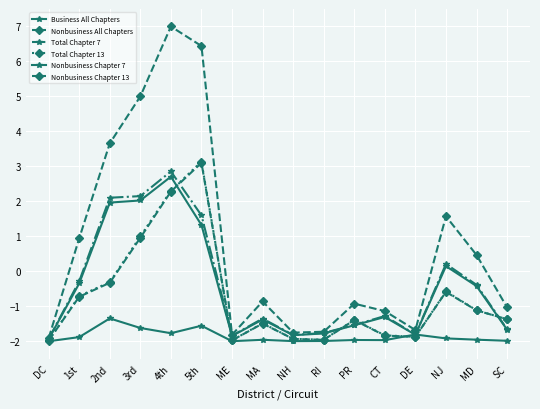

Which series ends up on top after the final intersection of Nonbusiness Chapter 13 and Business All Chapters?

Nonbusiness Chapter 13